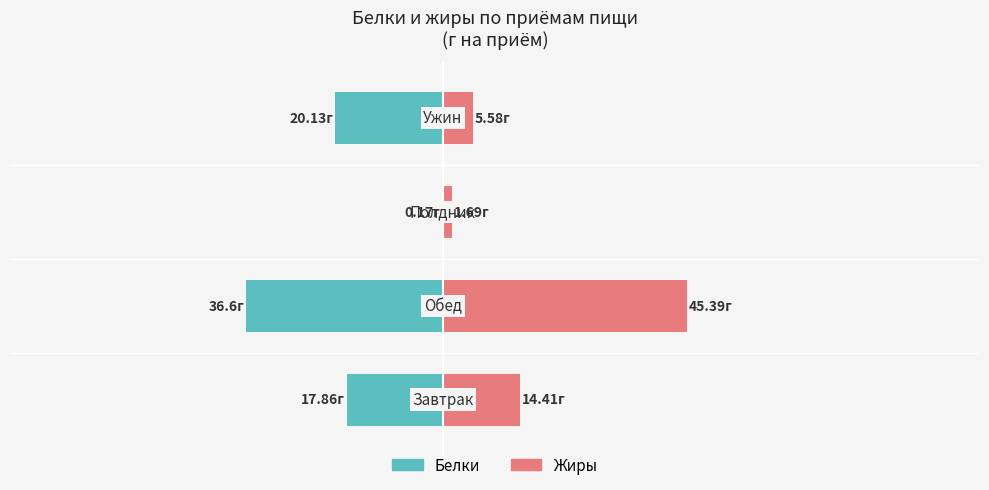

The Белки, г series shows -0.1 at 2. True or false?

False